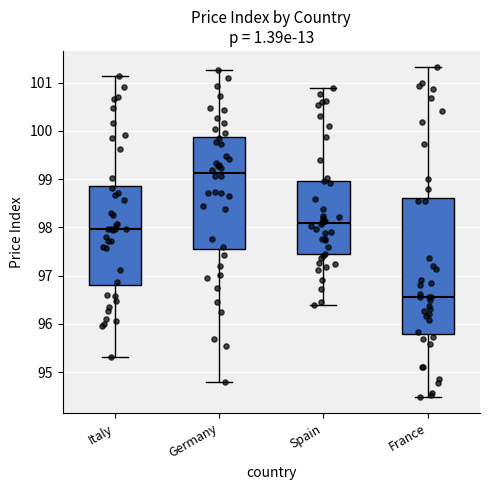

Which box's median line is the lowest?

France